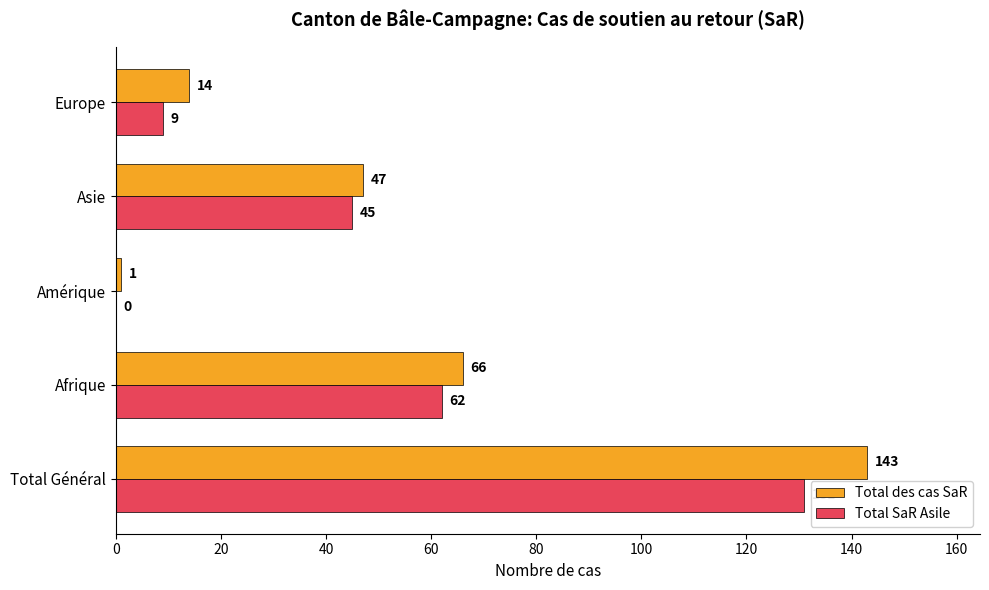

What is the average value of the Total SaR Asile series?

49